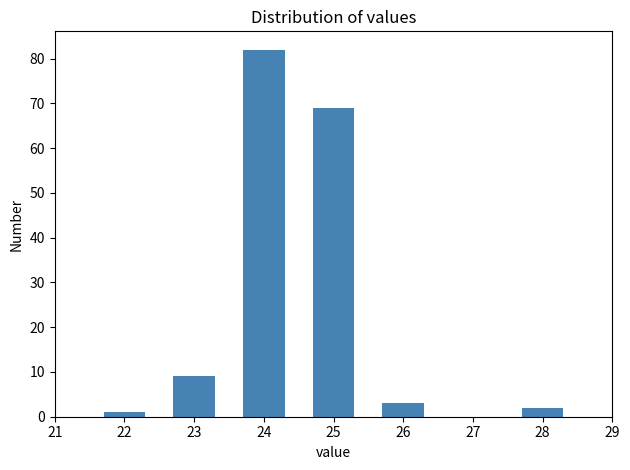

Reading right to left, transcribe all the data shown in this chart.

28=2	26=3	25=69	24=82	23=9	22=1